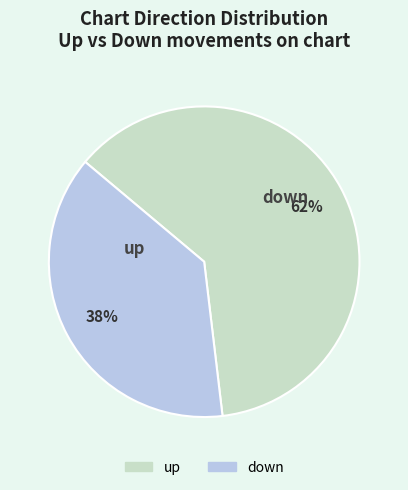

How many slices are in this pie chart?

2